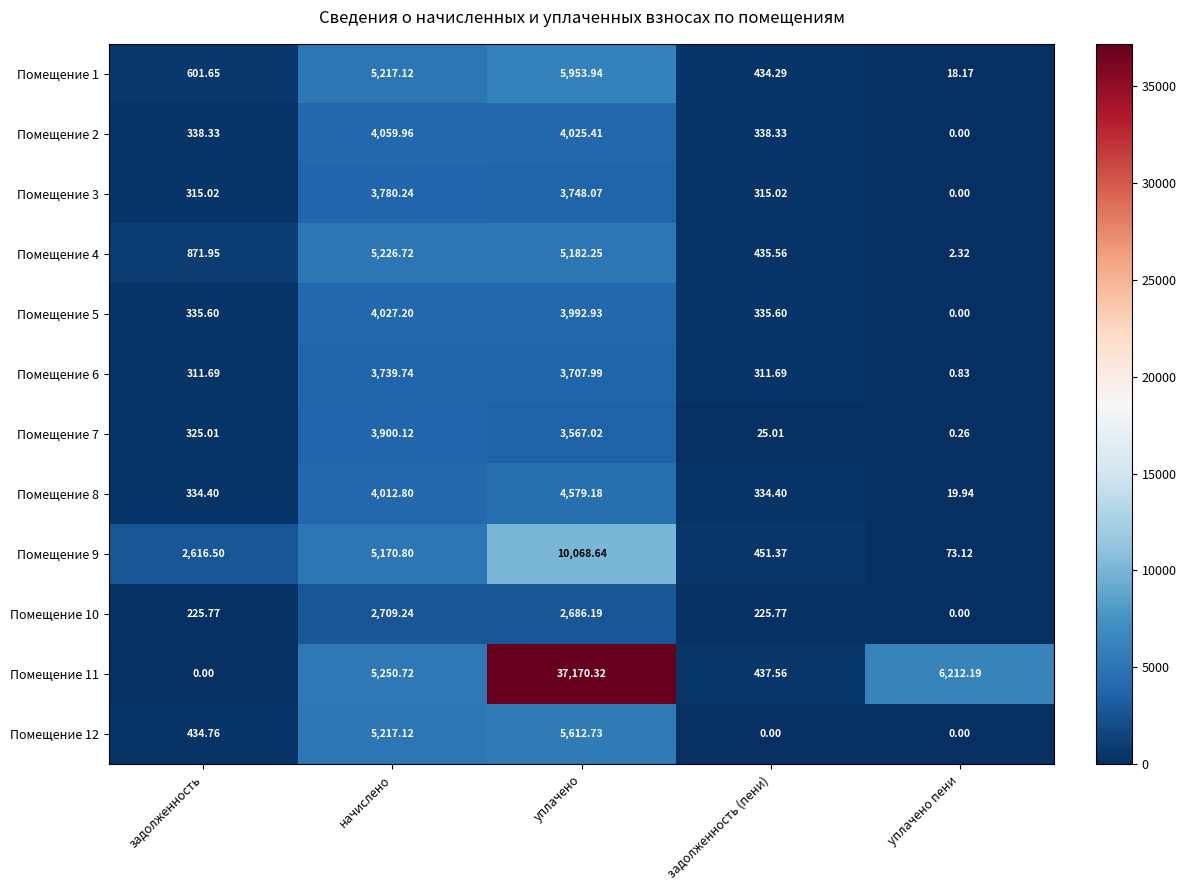

How many series are shown in this chart?

12